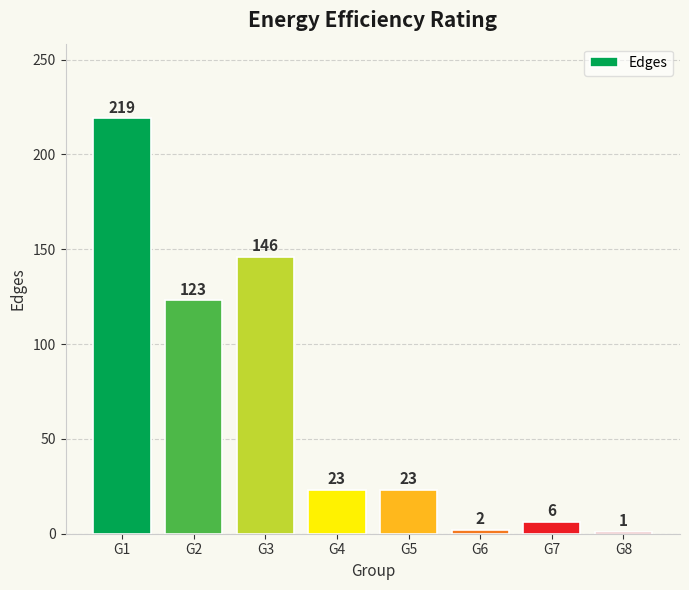

What is the change in value from G1 to G7?

-213